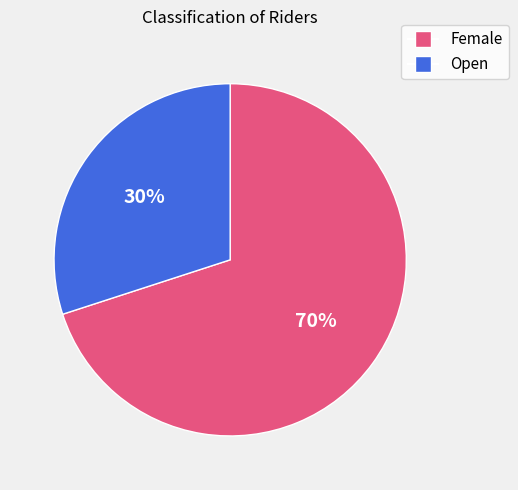

To the nearest percent, what portion does Female represent?

70%